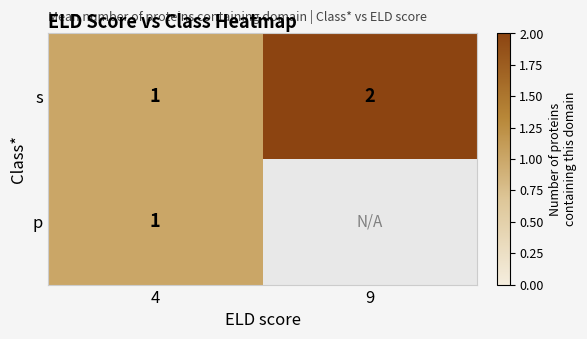

The value of s at 9 is 1. True or false?

False